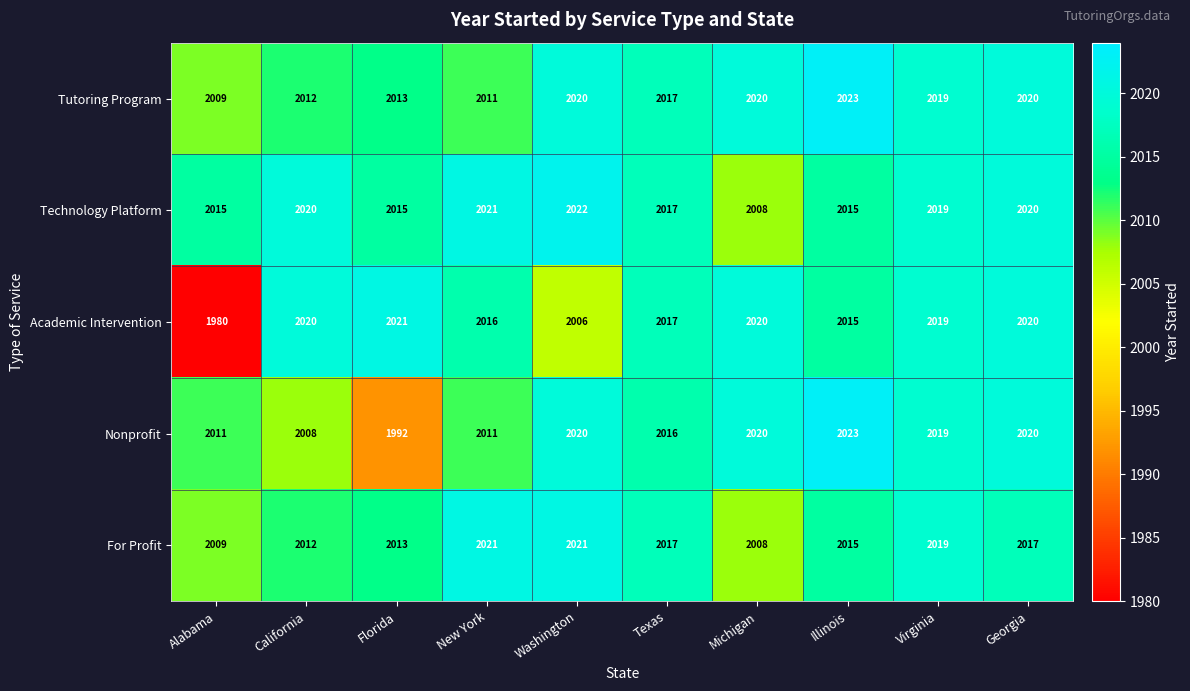

Where is Academic Intervention nearest to the value 2000?

Washington